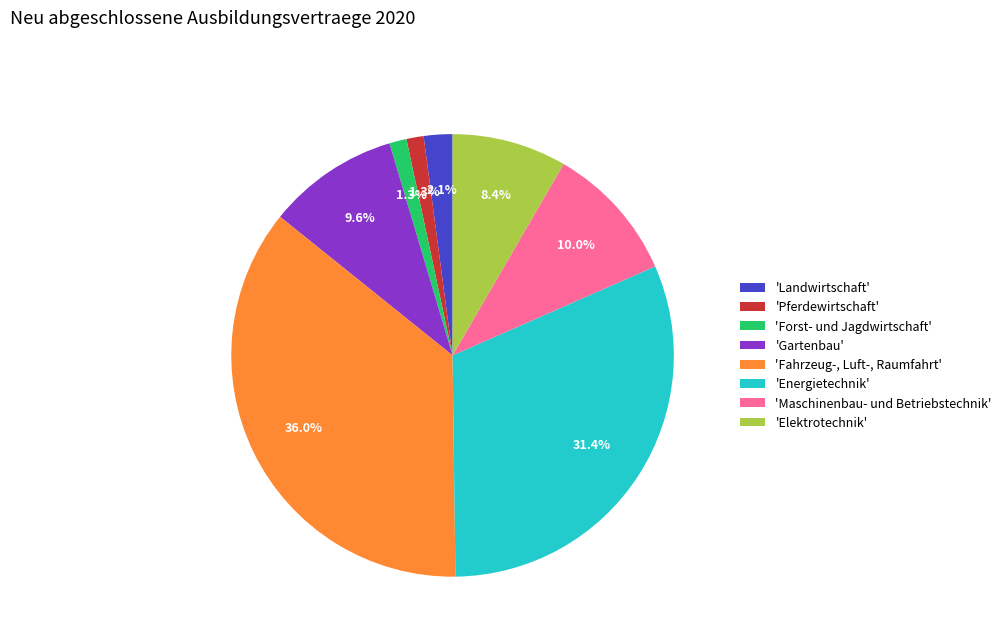

How much of the chart is everything except 'Elektrotechnik'?

91.6%